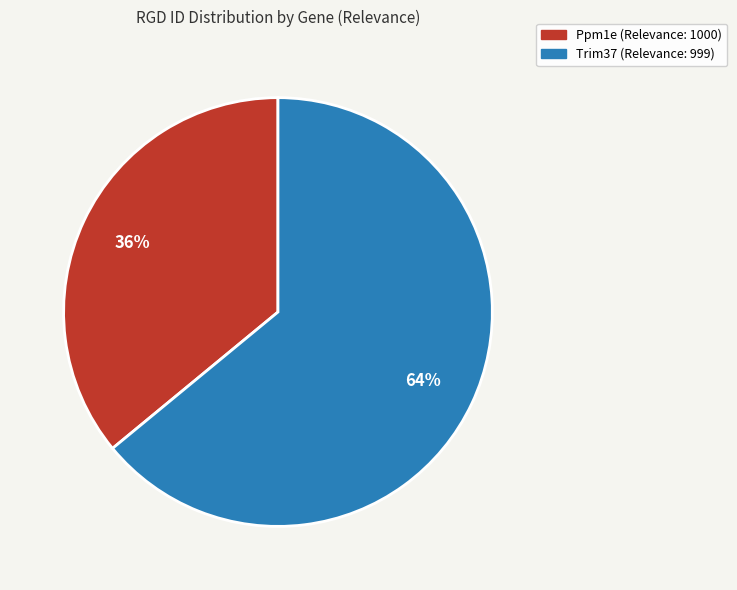

Is it true that Ppm1e (Relevance: 1000) is 45% of the pie?

False